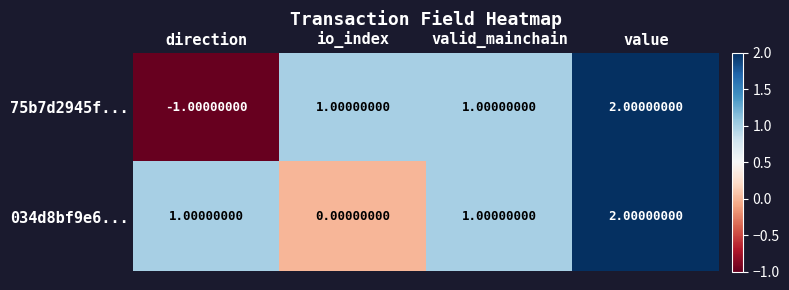

List the series in order of their overall mean, highest first.

034d8bf9e6..., 75b7d2945f...